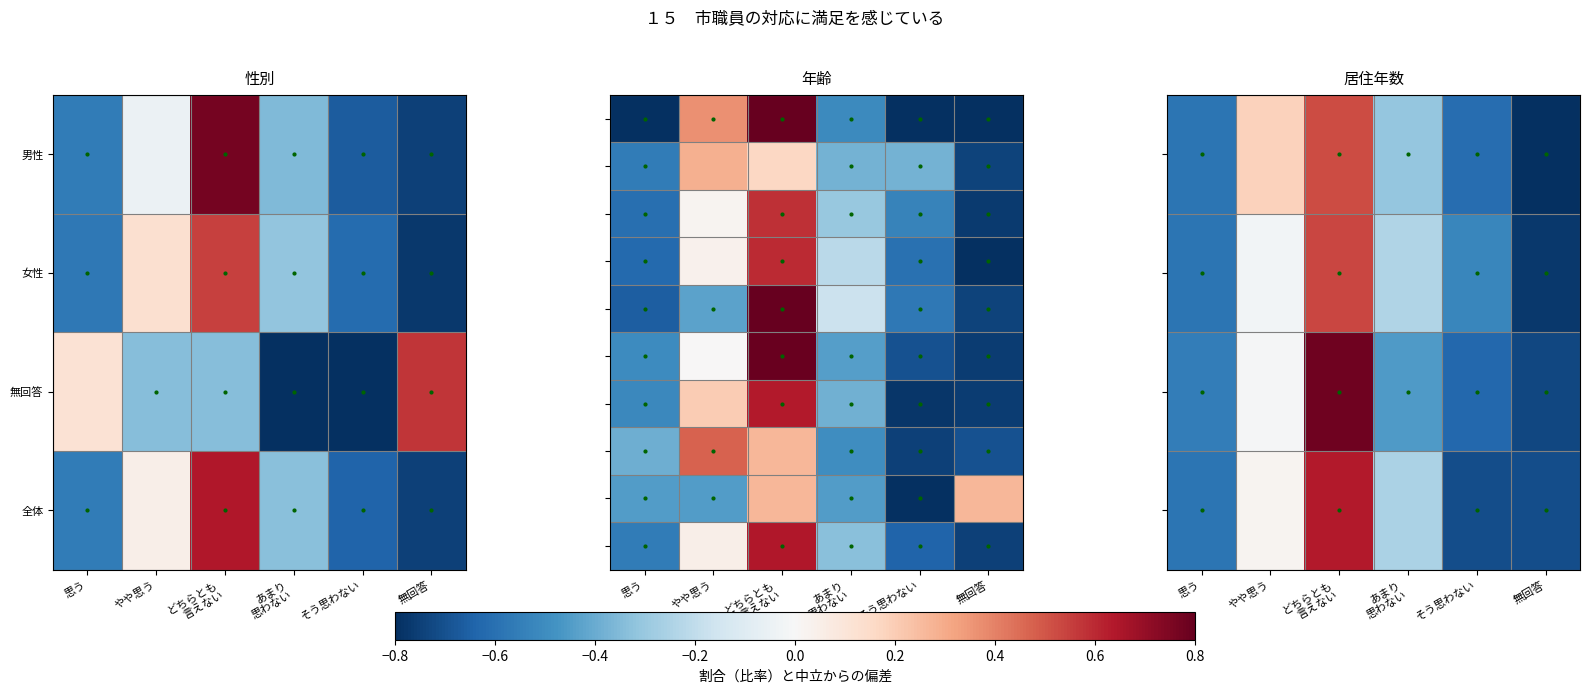

At which category is the sum across all series the highest?

どちらとも
言えない